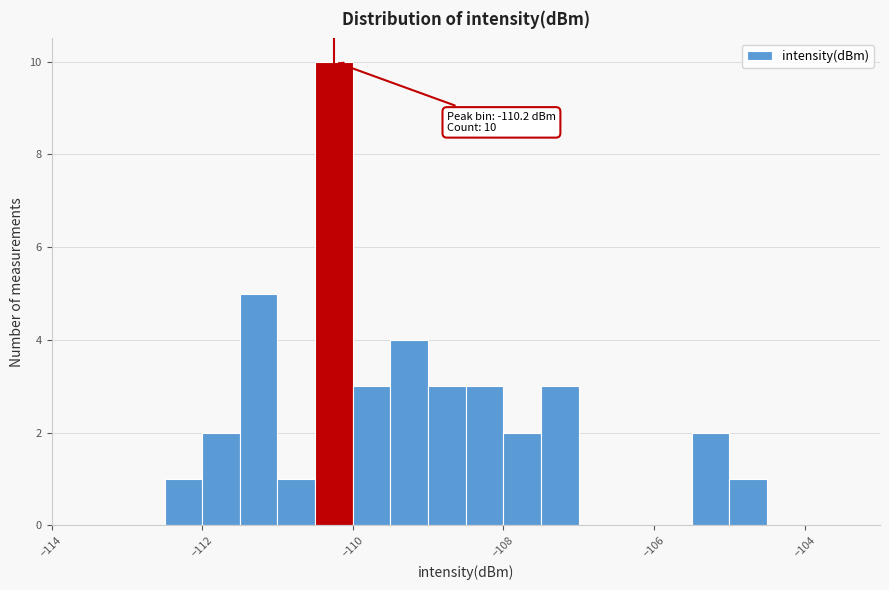

Around what value on the x-axis is the tallest bar? Give the approximate position of its centre, as read against the axis.

-110.2